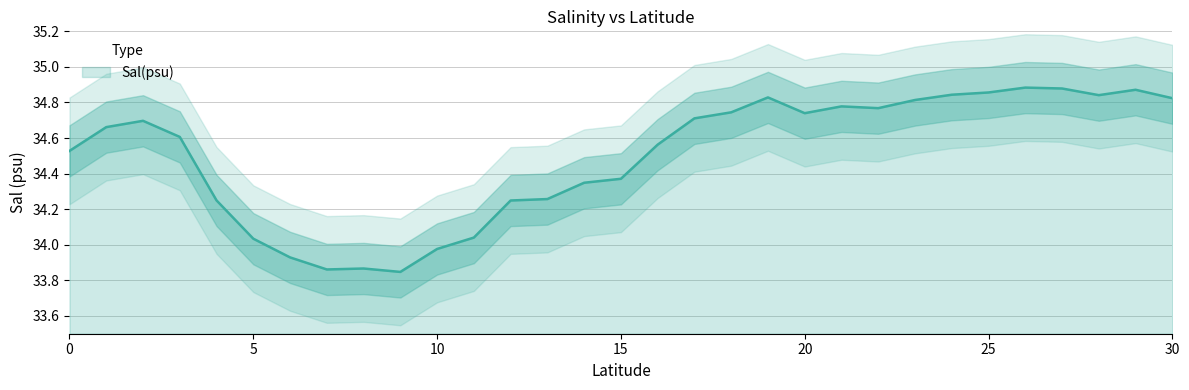

Rank the categories by value from highest to lowest.

26, 27, 29, 25, 24, 28, 19, 30, 23, 21, 22, 18, 20, 17, 2, 1, 3, 16, 0, 15, 14, 13, 4, 12, 11, 5, 10, 6, 8, 7, 9